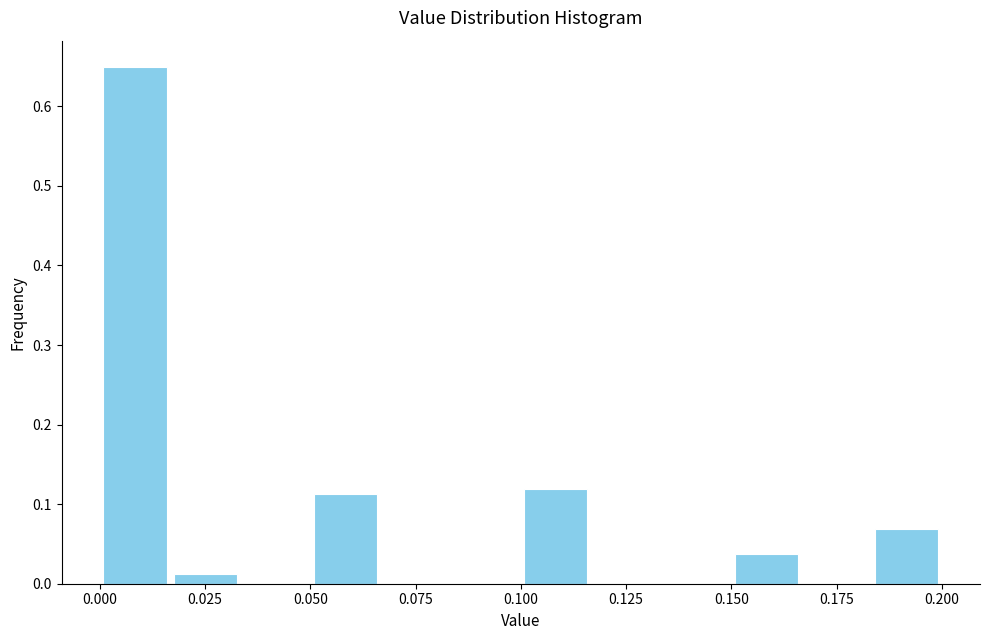

Read against the x-axis, roughly where is the centre of the tallest bar?

0.010